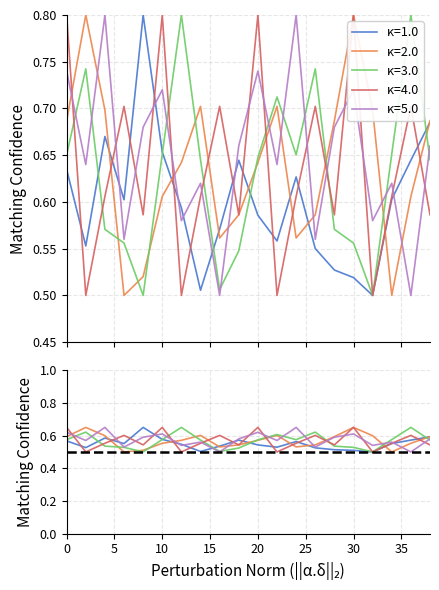

Is it true that combined avg equals 0.9 at 8?

False